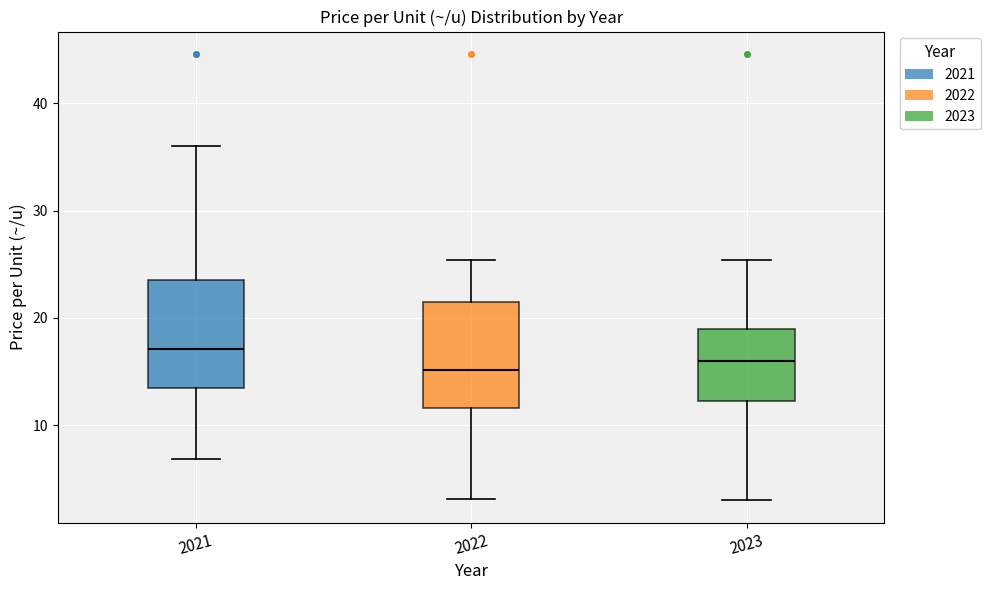

Reading left to right, transcribe this box plot: for each box, give where its median line is, the range the box spans, and where its two whiskers end, as read against the y-axis. The values are not printed on the chart, so give them approximately, as read against the axis.

2021: median 17, box 13 to 24, whiskers 7 to 36
2022: median 15, box 12 to 22, whiskers 3 to 25
2023: median 16, box 12 to 19, whiskers 3 to 25